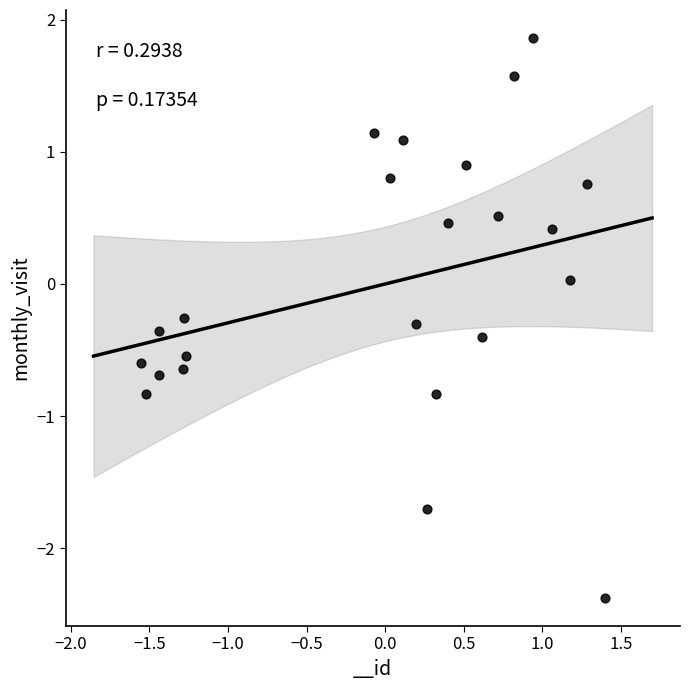

What is the range of X values (max minus min)?

3.0